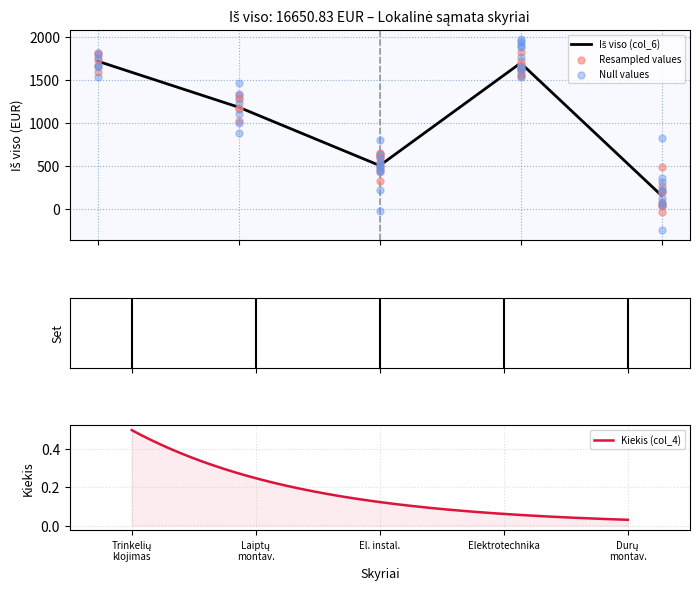

Between Laiptų pakopų montavimas and Trinkelių klojimas, which is larger?

Trinkelių klojimas